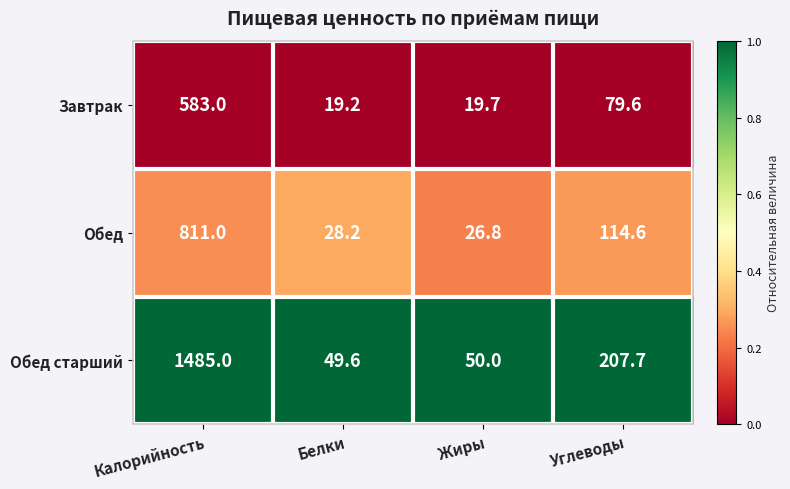

At Белки, list the series in order from smallest to largest.

Завтрак, Обед, Обед старший